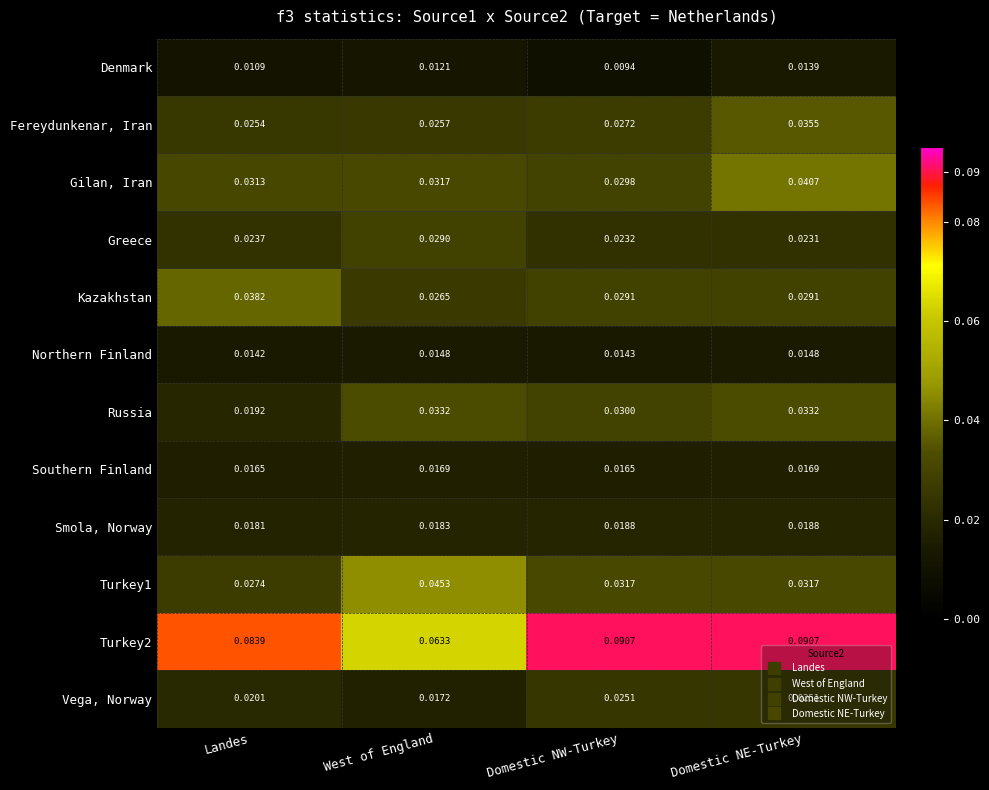

At which category does the chart reach its minimum across all series?

Domestic NW-Turkey